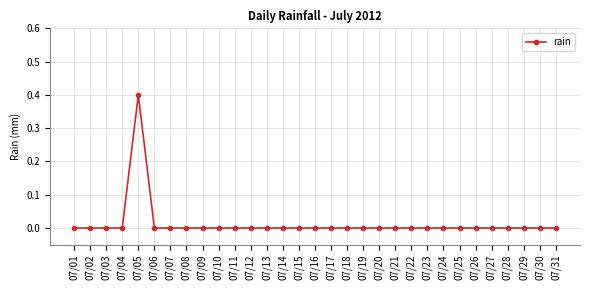

What is the difference between the maximum and minimum values?

0.4